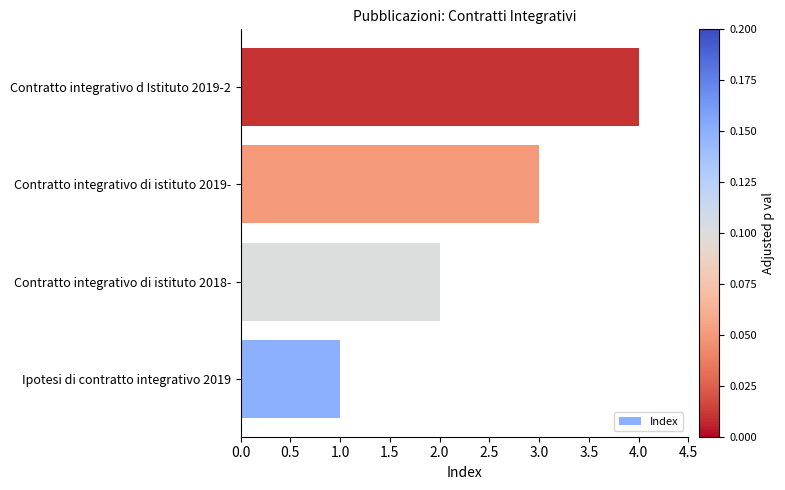

What is the difference between the maximum and minimum values?

3